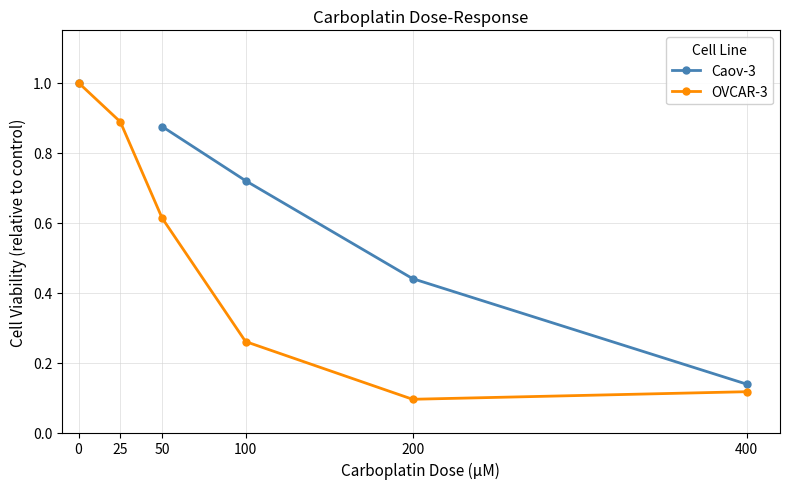

Is it true that OVCAR-3 equals 0.2 at 50?

False